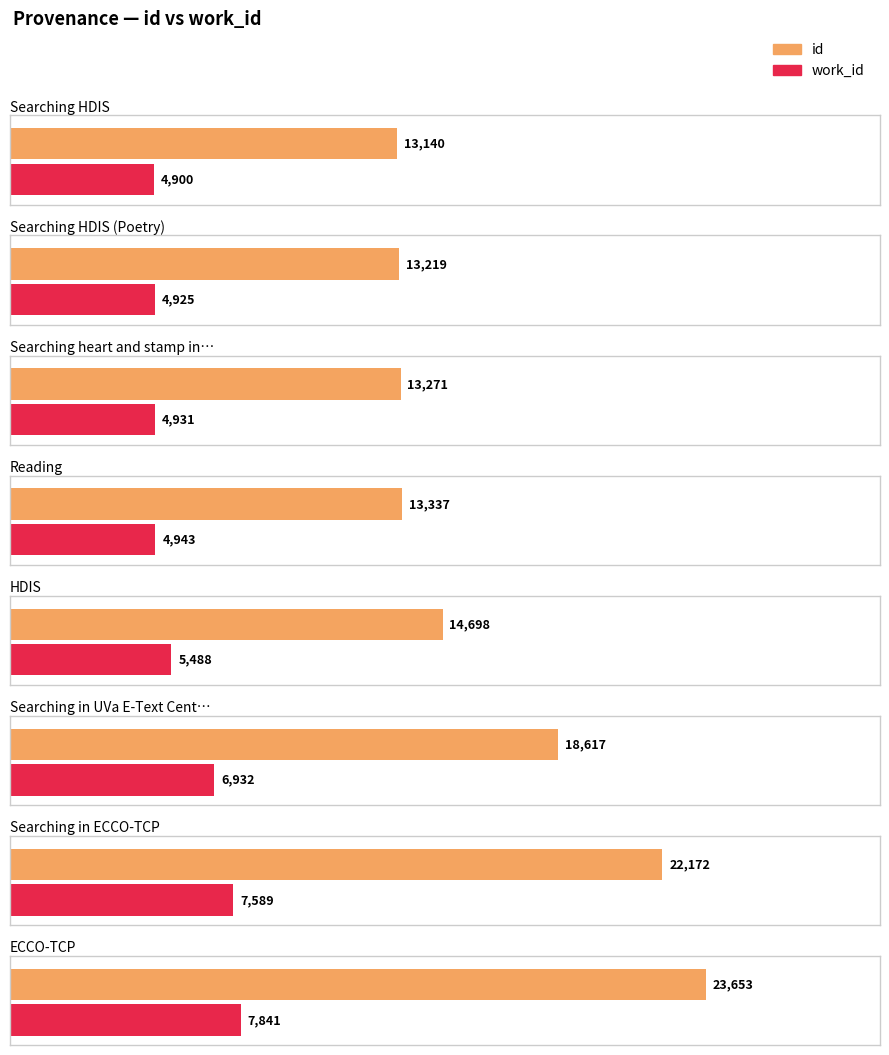

What is the minimum value shown in the chart?

4900